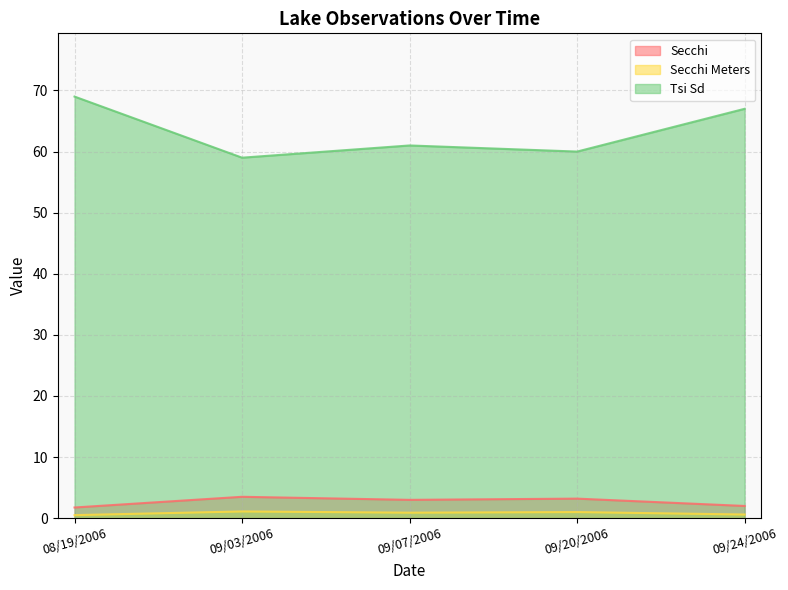

Which series has the largest range (max minus min)?

Tsi Sd